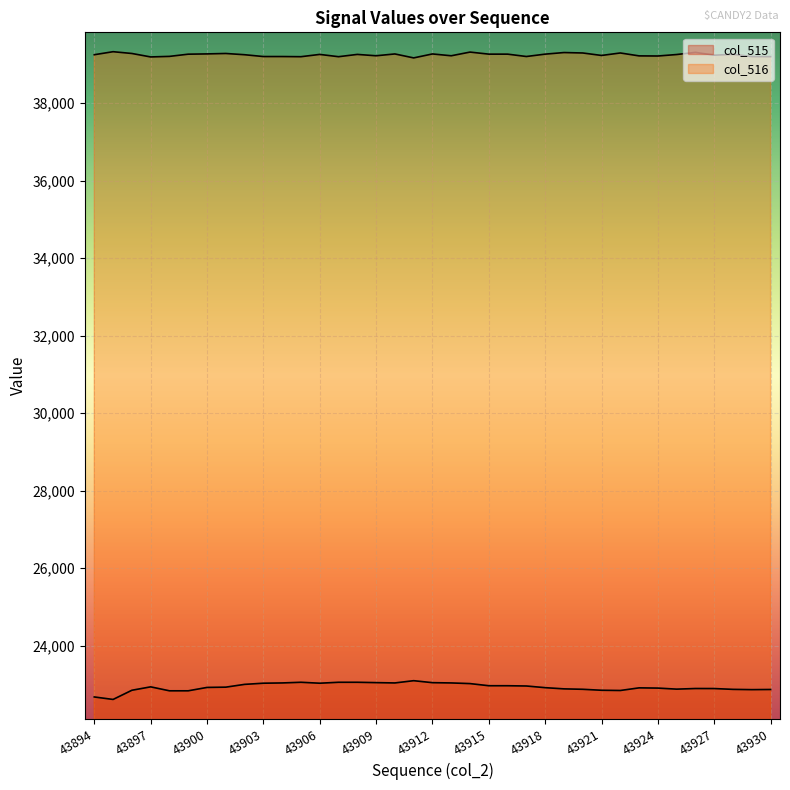

True or false: col_515 has more than 2 interior local peaks.

True